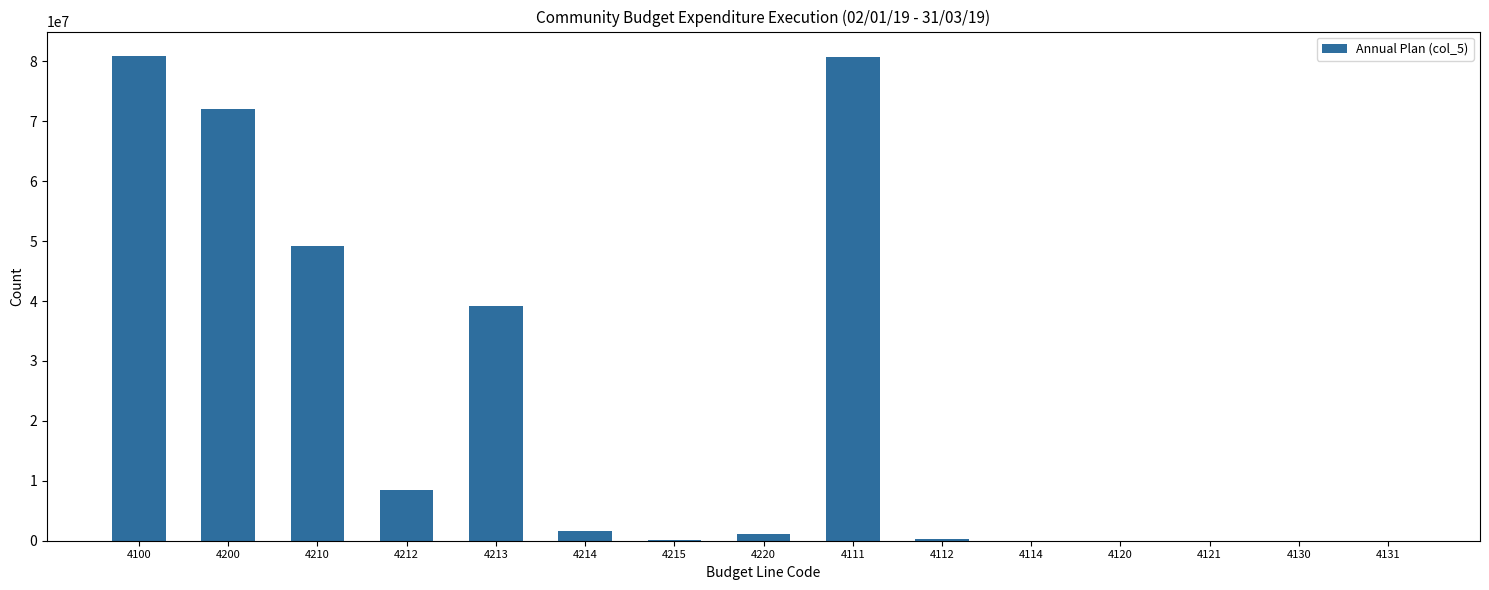

What is the sum of all values?

333415500